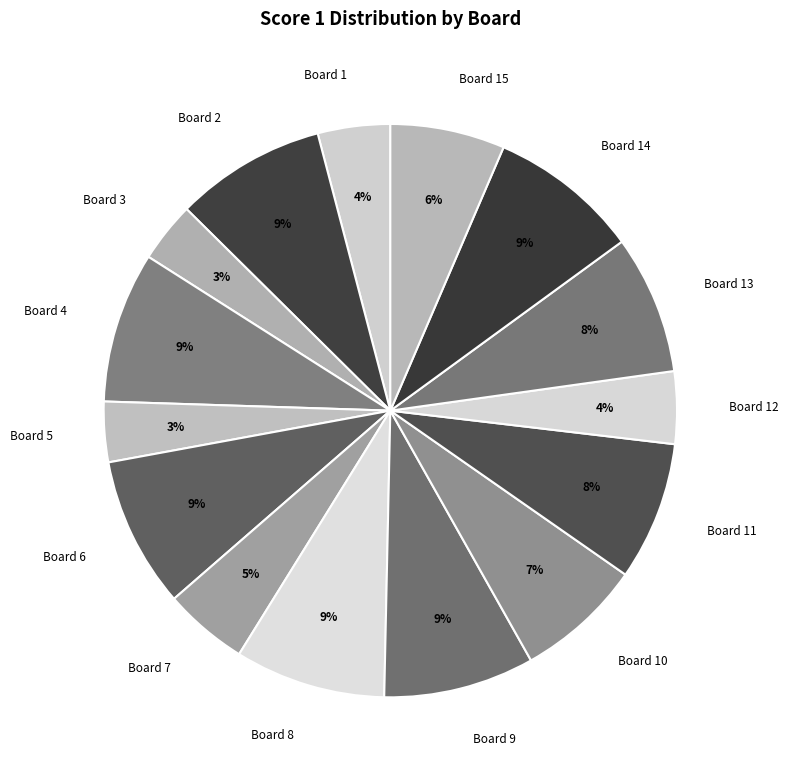

How many slices are in this pie chart?

15